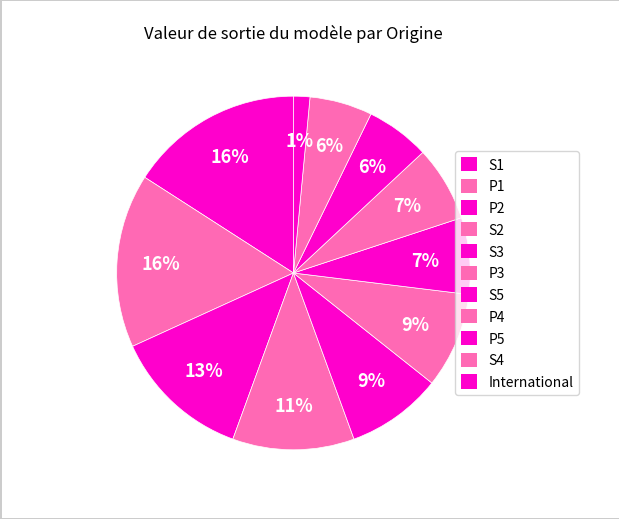

Count the number of slices in the pie.

11